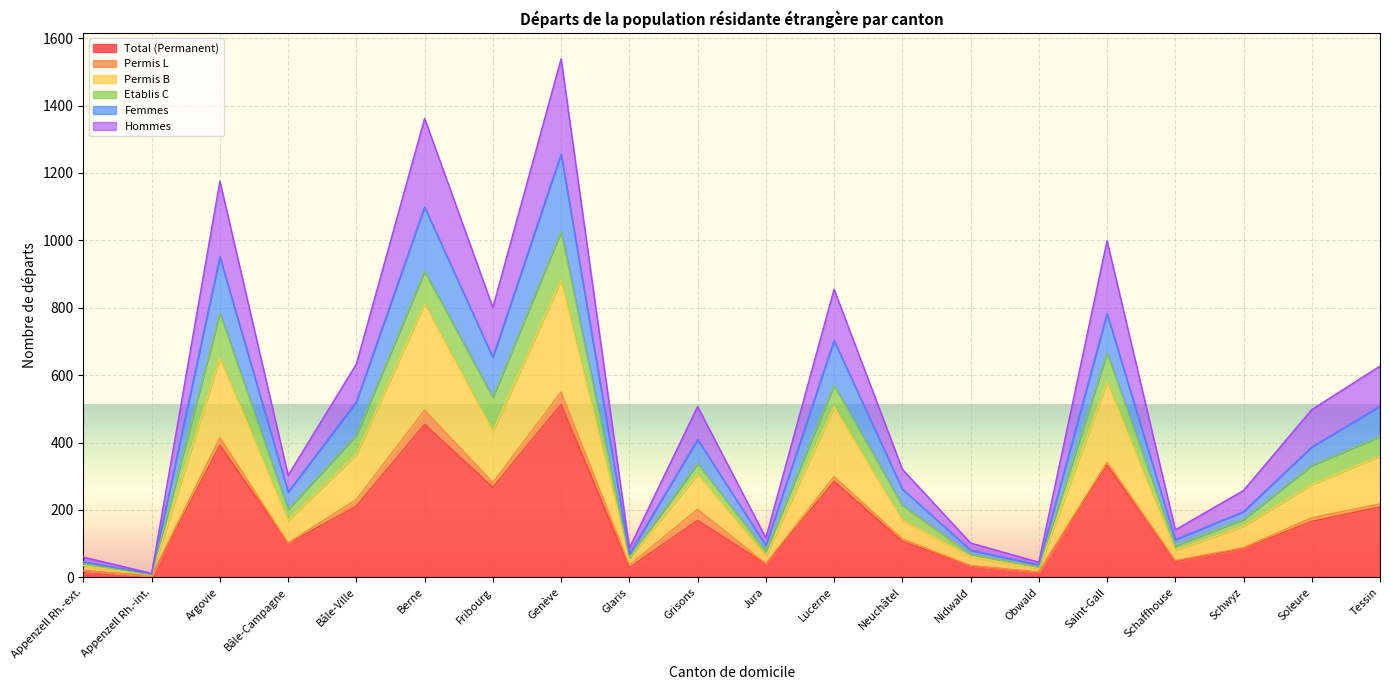

List the labels in order of Permis B value, largest first.

Genève, Berne, Argovie, Saint-Gall, Lucerne, Fribourg, Bâle-Ville, Tessin, Grisons, Soleure, Bâle-Campagne, Neuchâtel, Schwyz, Schaffhouse, Jura, Nidwald, Glaris, Appenzell Rh.-ext., Obwald, Appenzell Rh.-int.